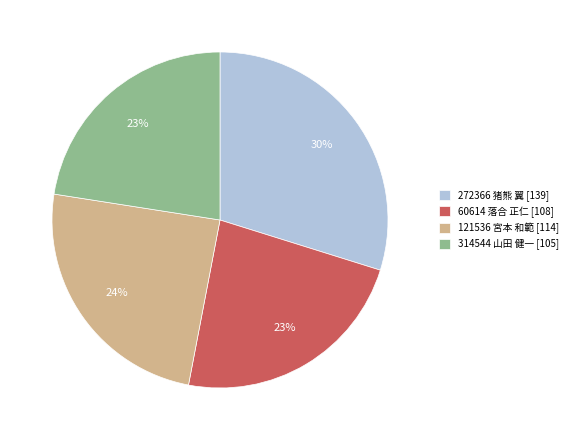

How many slices are in this pie chart?

4